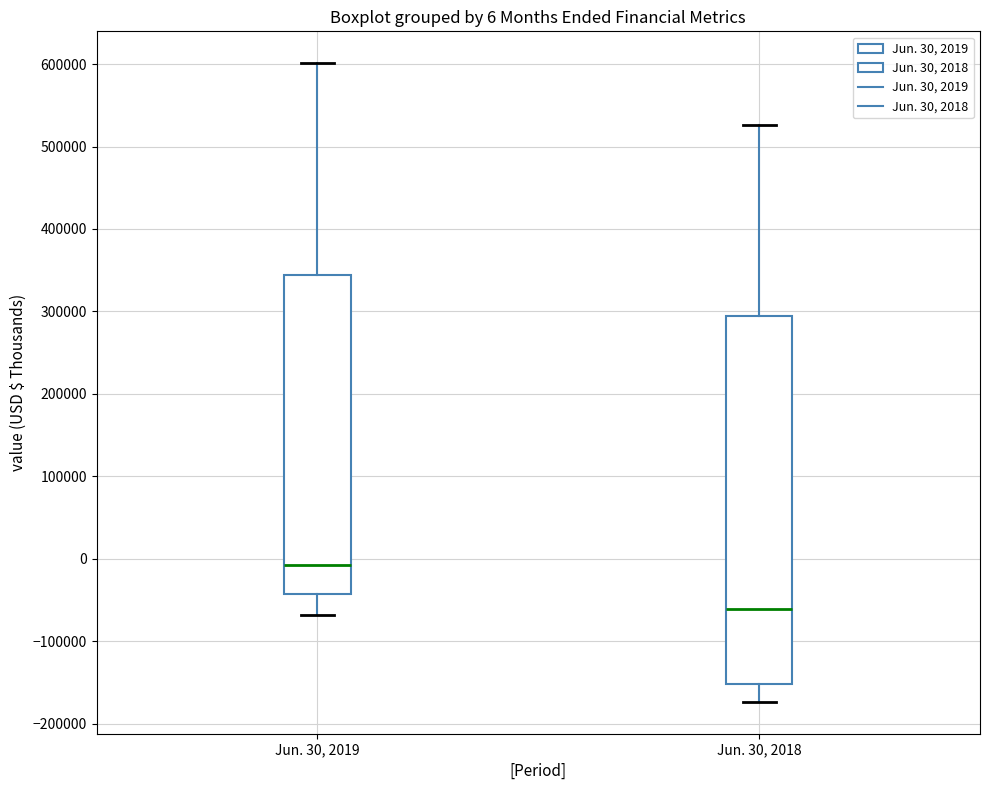

Comparing the boxes themselves (not the whiskers), which one is the tallest?

Jun. 30, 2018